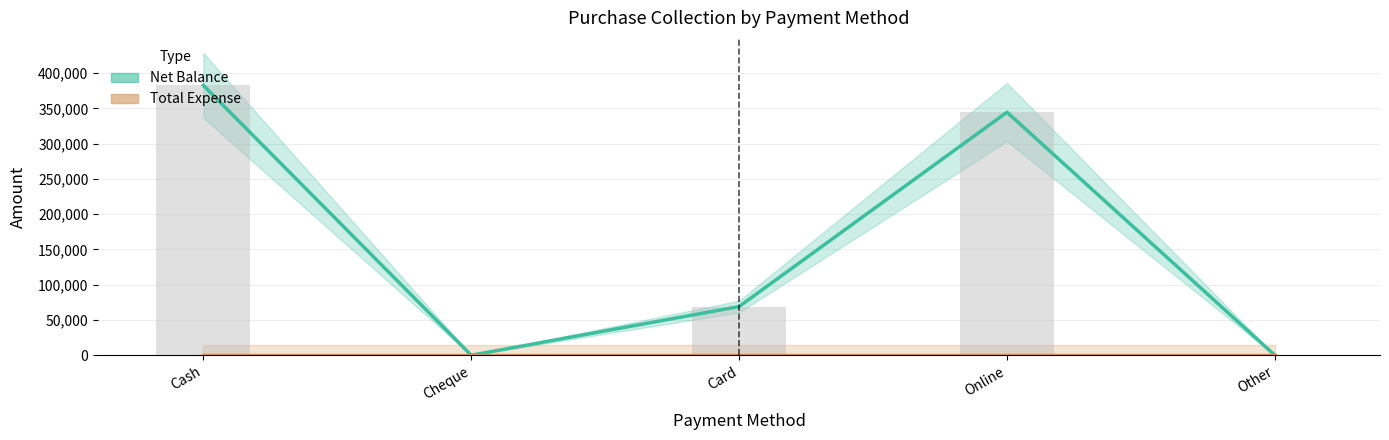

Rank the categories by Net Balance value from highest to lowest.

Cash, Online, Card, Cheque, Other